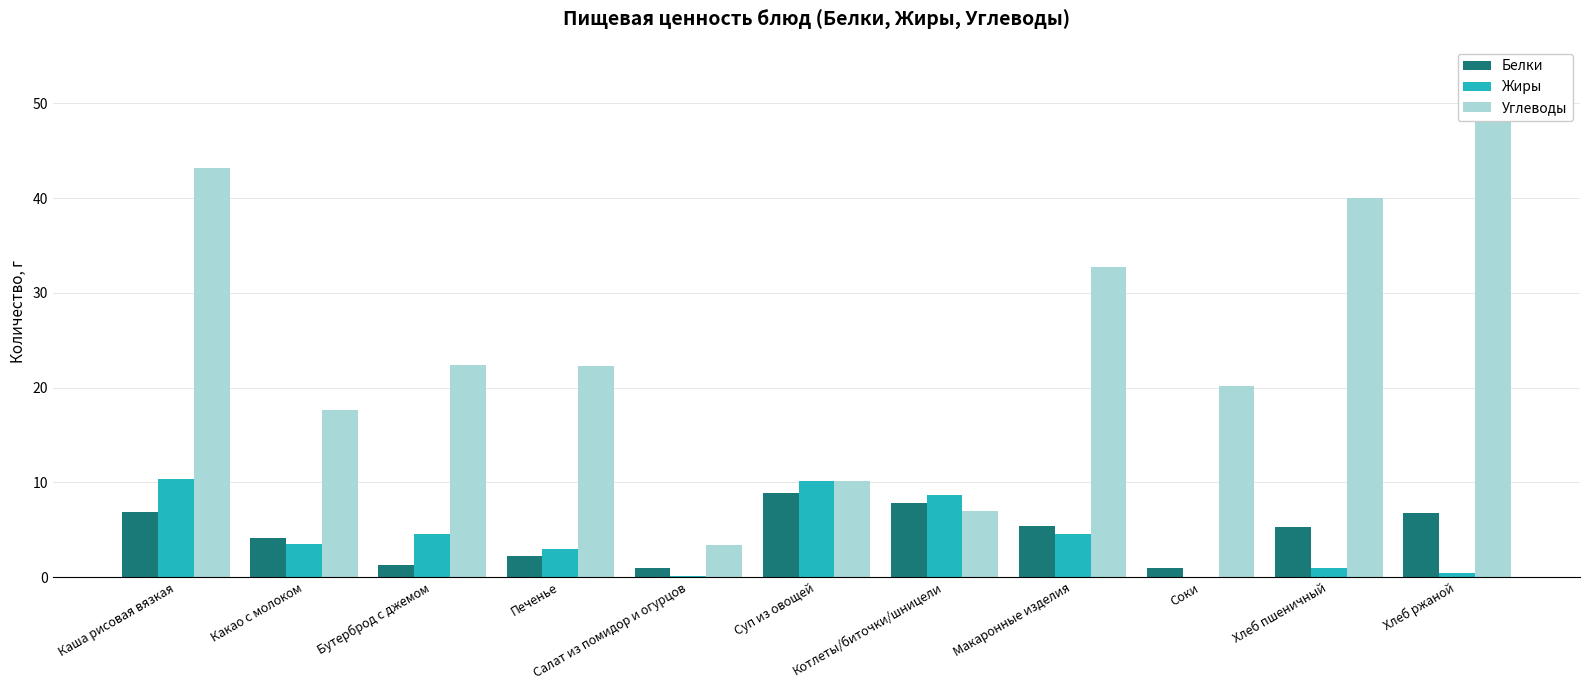

What position from the right is Макаронные изделия?

4